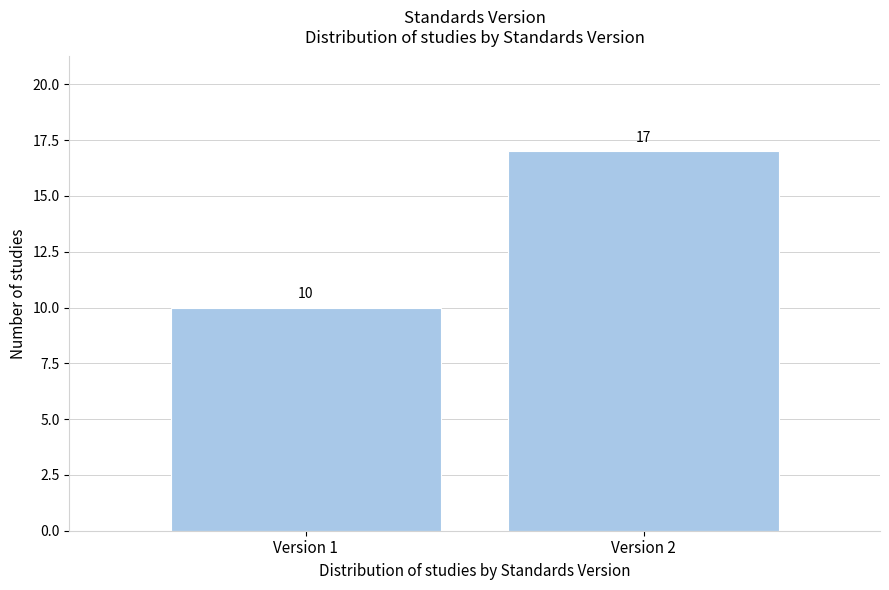

Reading left to right, extract all data points from this chart.

10	17